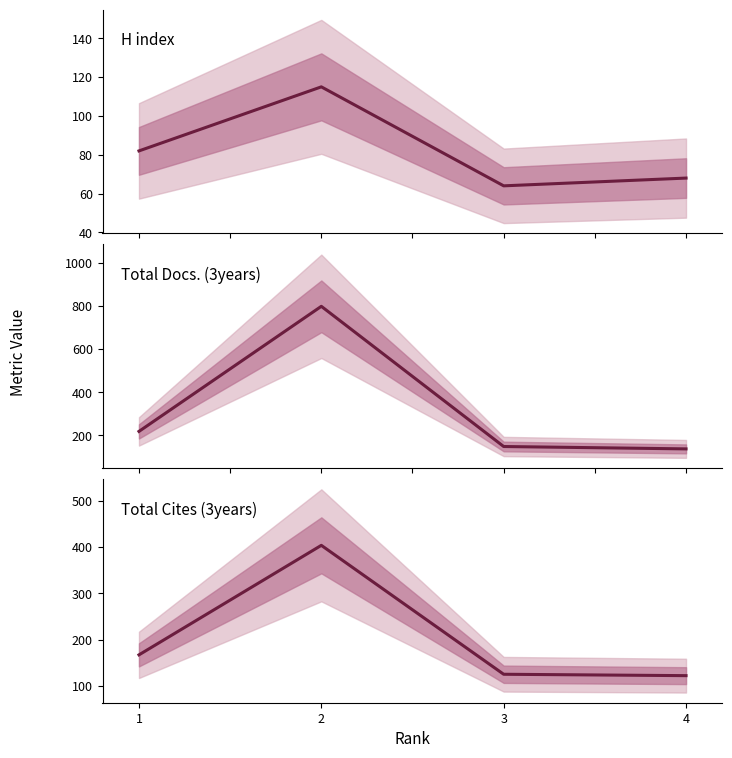

Which series has the largest total across all categories?

Total Docs. (3years)